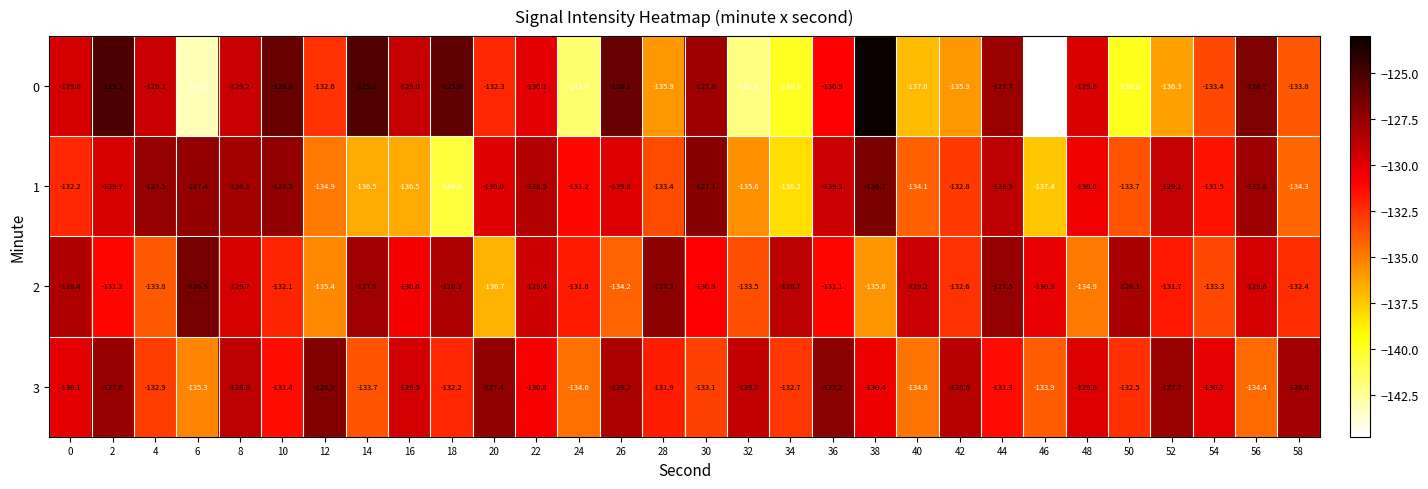

Read the 3 value at 14.

-133.7